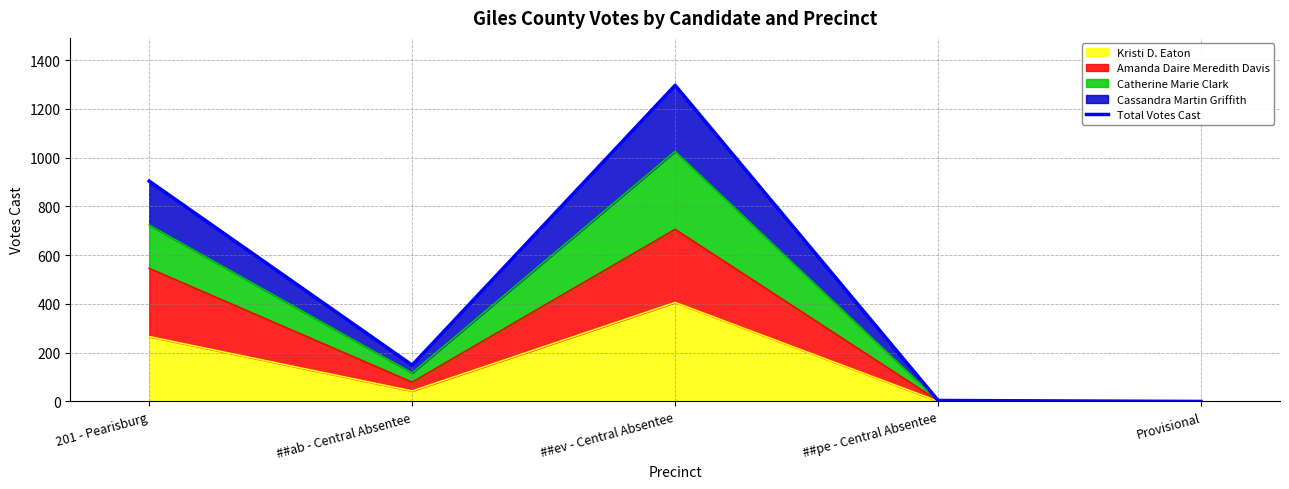

What value does the data have at 201 - Pearisburg, to the nearest 10?

900